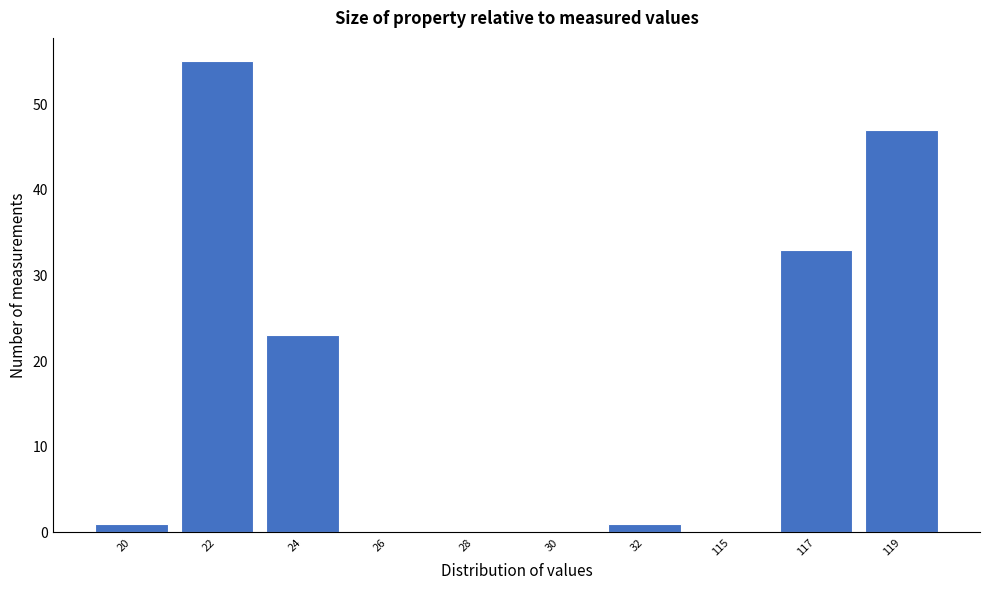

Reading left to right, what are all the values shown in this chart?

20=1	22=55	24=23	26=0	28=0	30=0	32=1	115=0	117=33	119=47